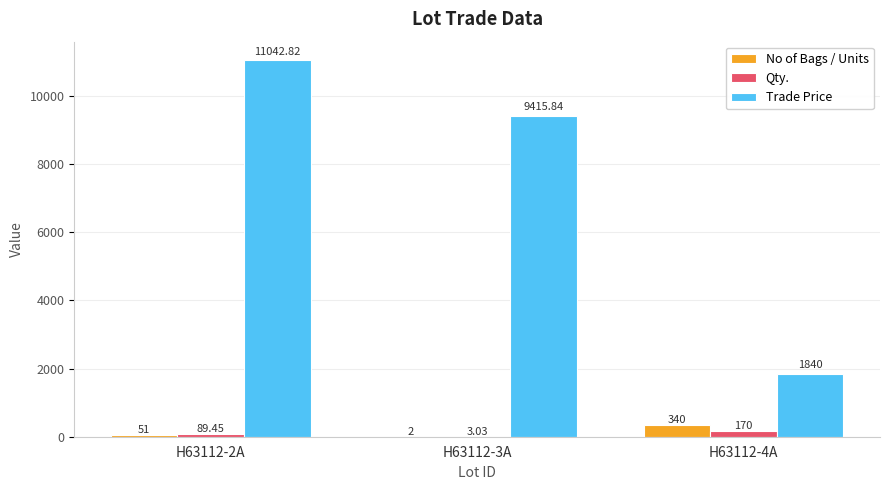

The value of Trade Price at H63112-3A is 1900.3. True or false?

False